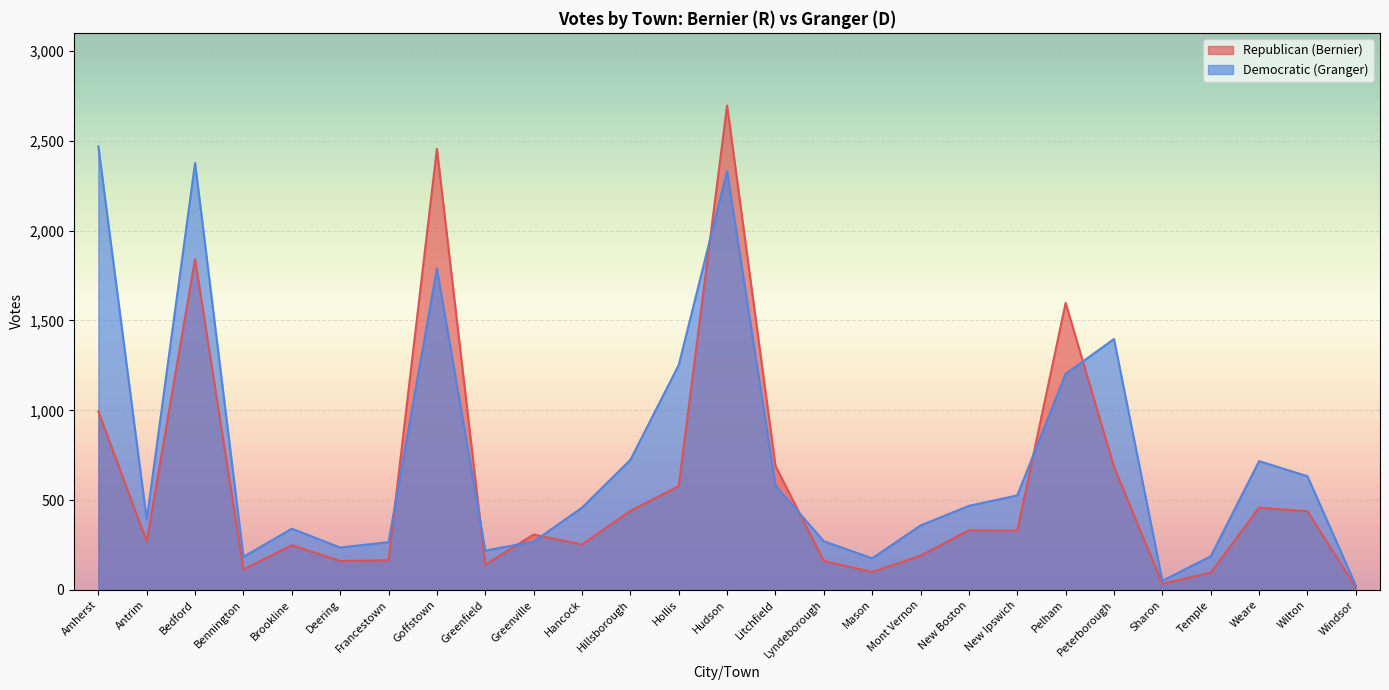

Which category has the lowest value in the Democratic (Granger) series?

Windsor